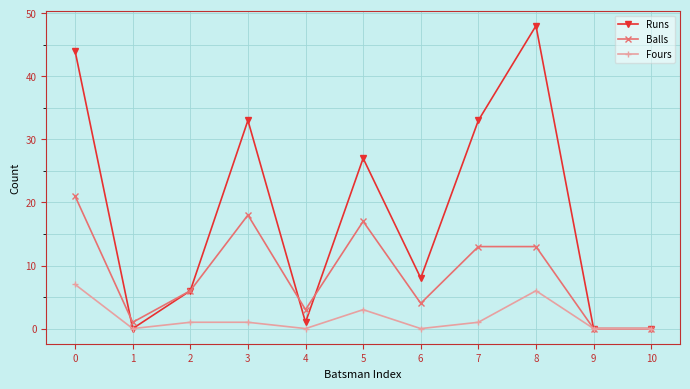

Is the value of Balls at 9 greater than the value of Fours at 3?

No